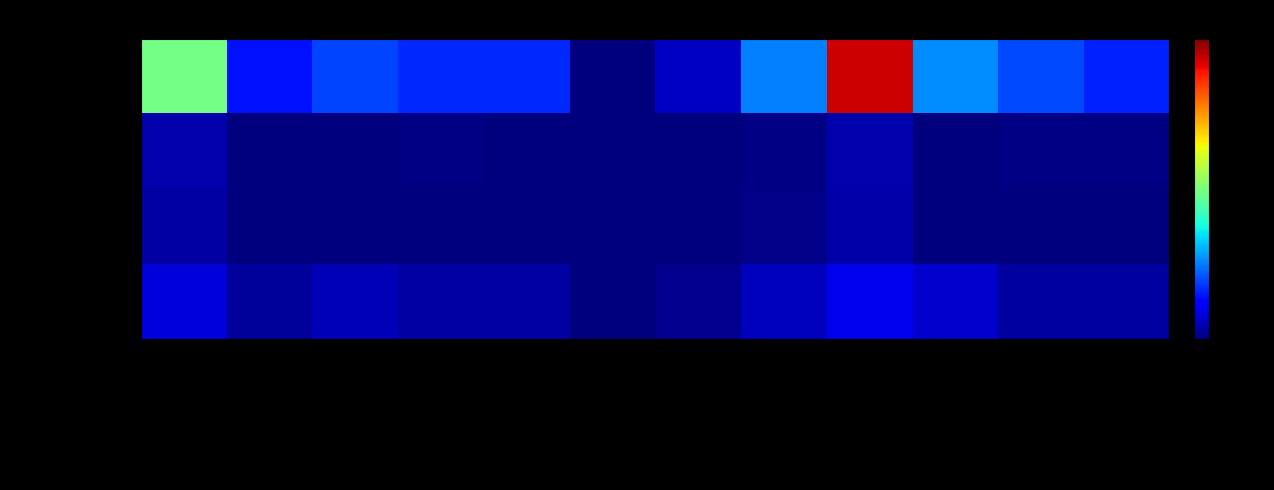

How many series are shown in this chart?

4